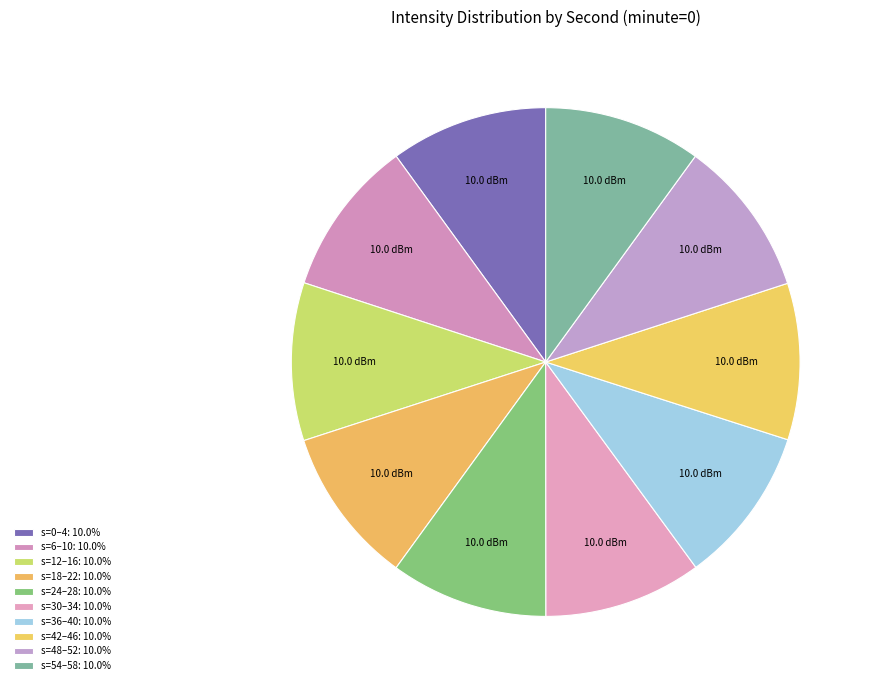

How many segments does this pie chart have?

10